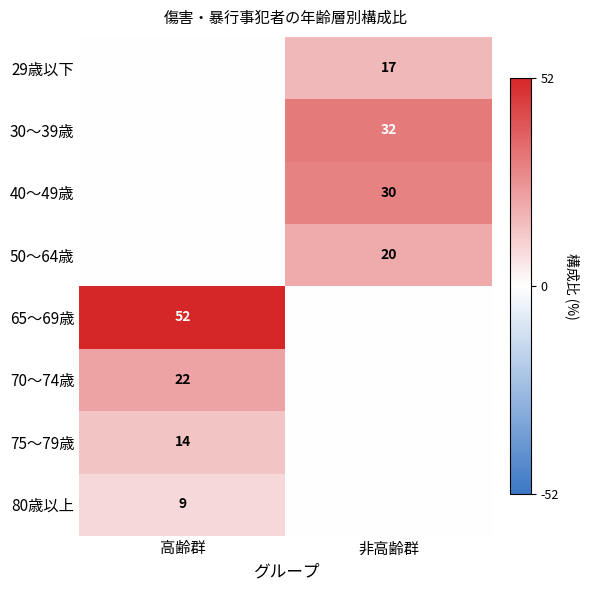

The value of 29歳以下 at 非高齢群 is 17. True or false?

True